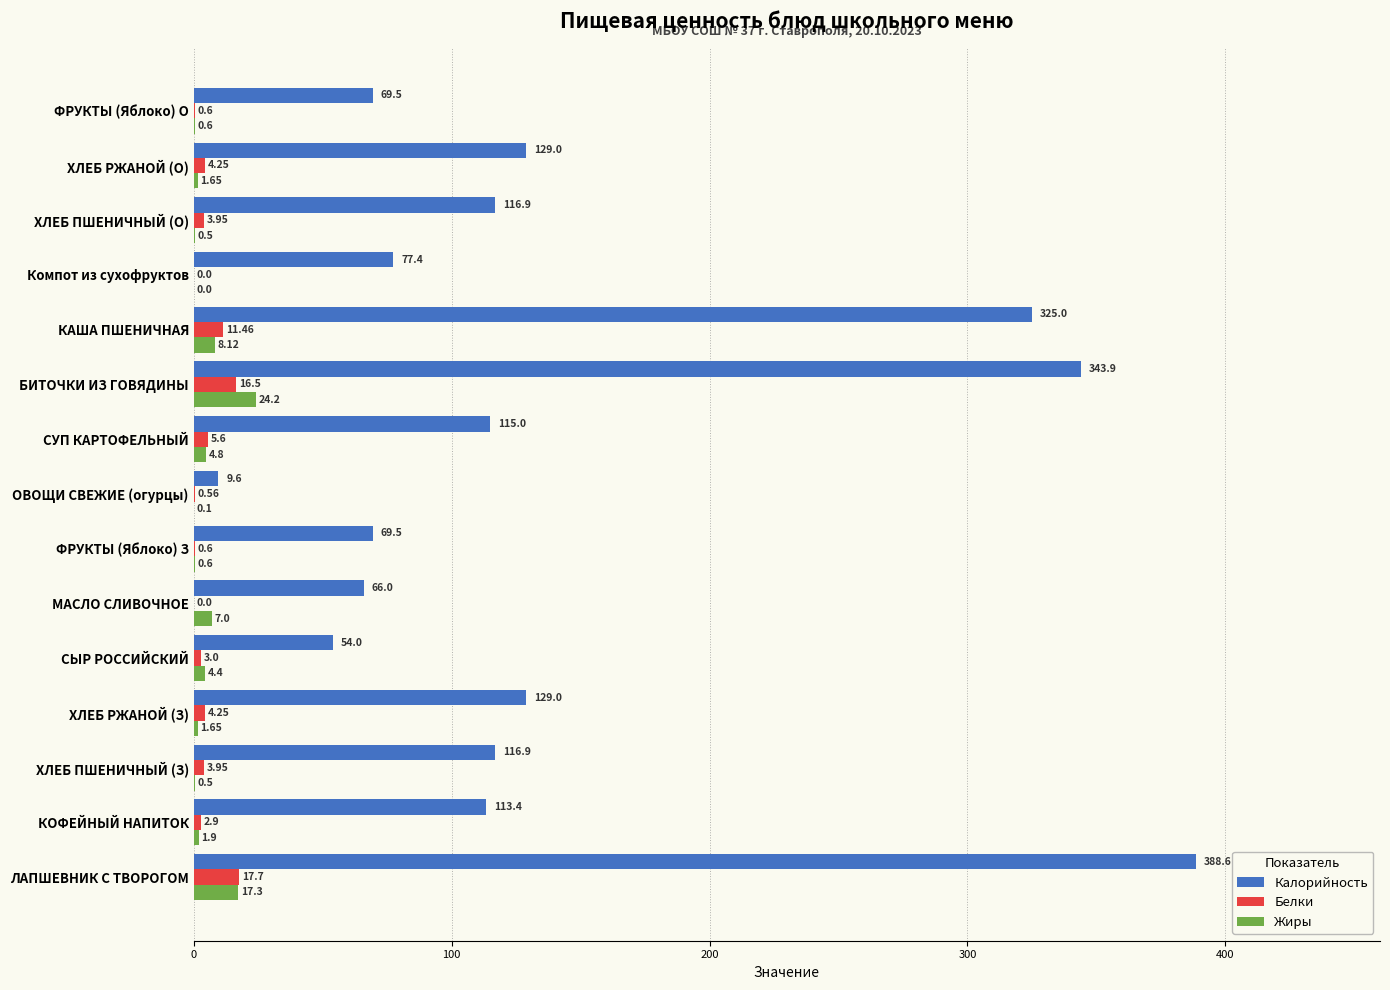

At which label does Жиры reach its peak?

БИТОЧКИ ИЗ ГОВЯДИНЫ